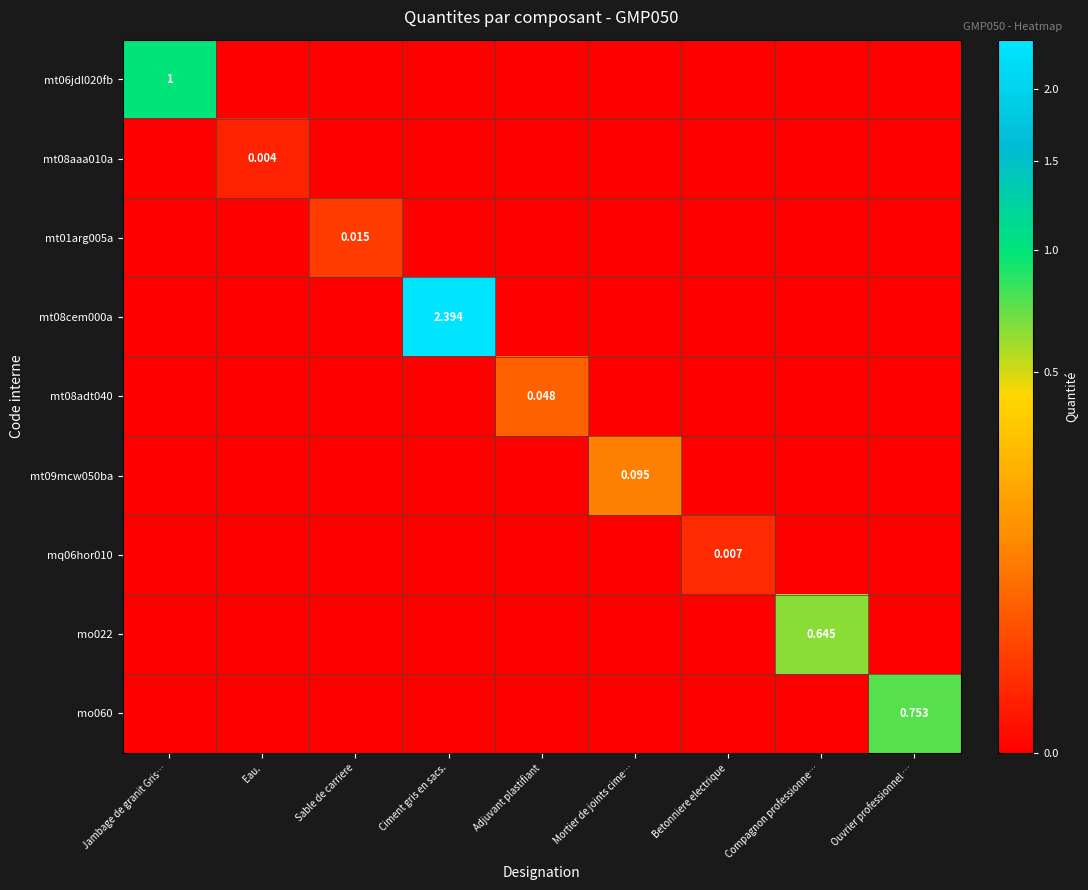

The value of mt09mcw050ba at Jambage de granit Gris… is 0.0. True or false?

True